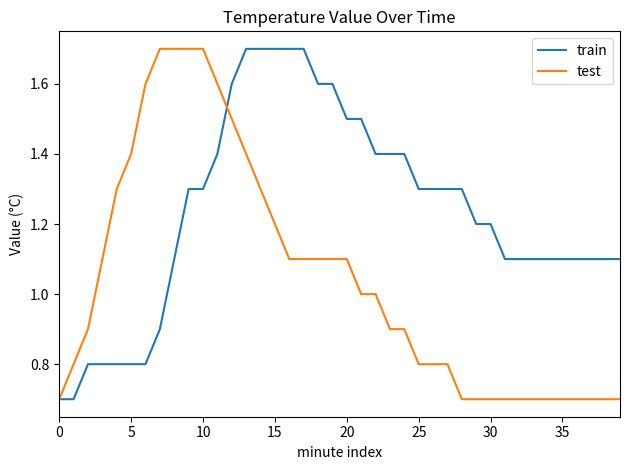

What is the minimum value for train?

0.7